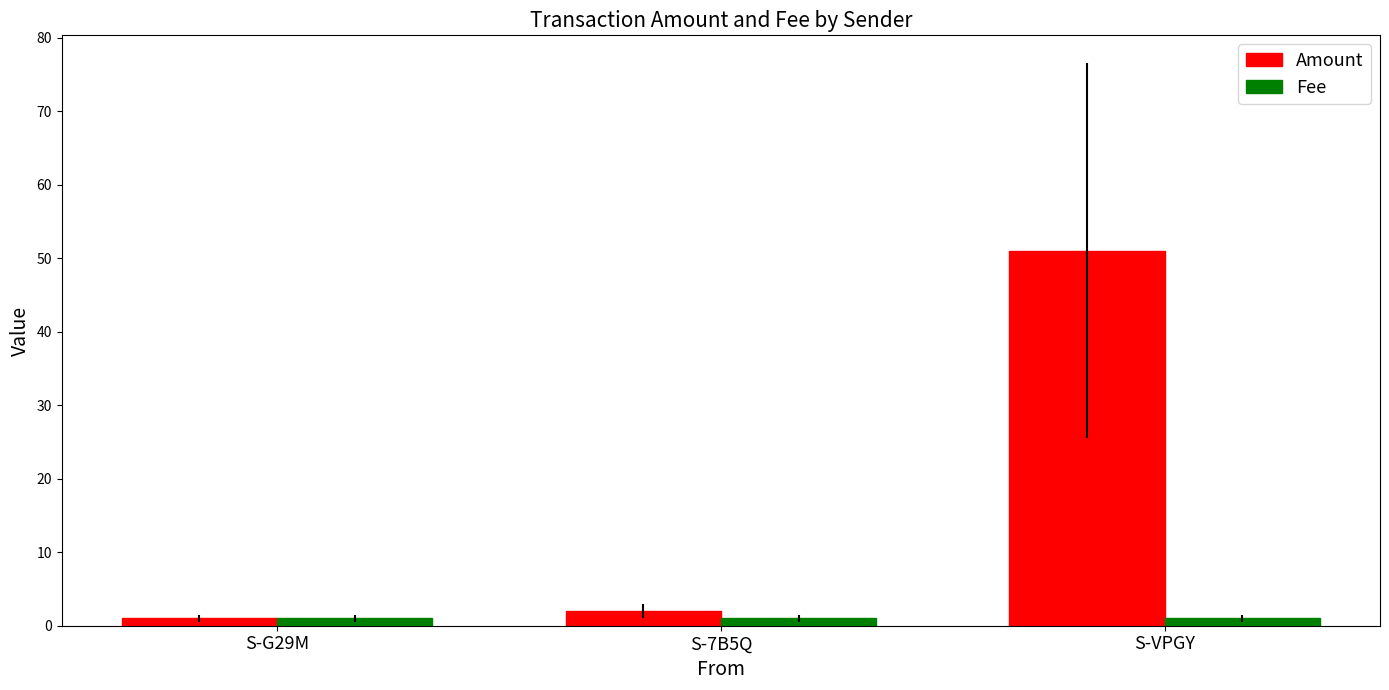

Where is Amount nearest to the value 26?

S-7B5Q